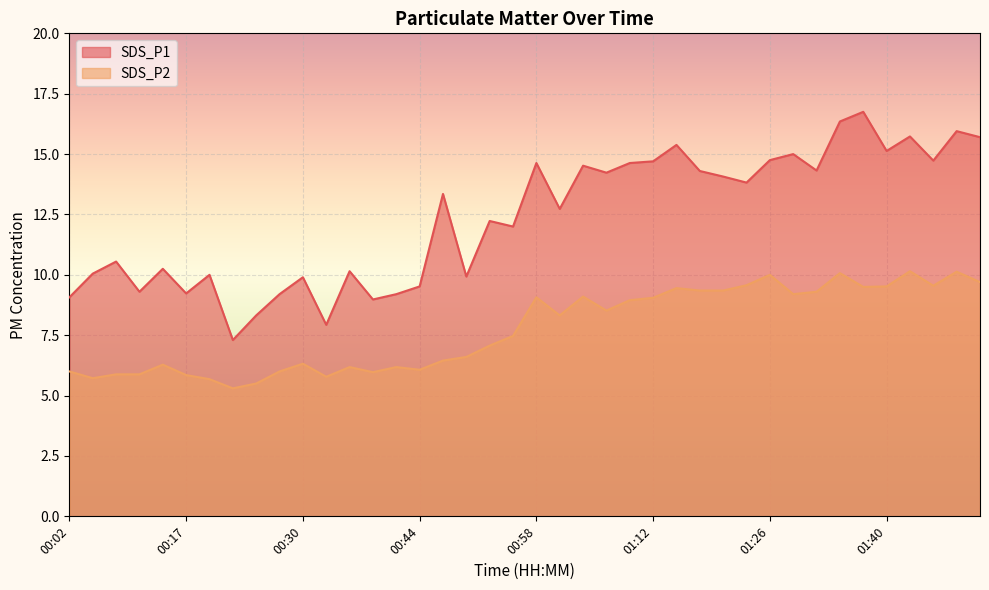

The value of SDS_P1 at 01:31 is 24.2. True or false?

False